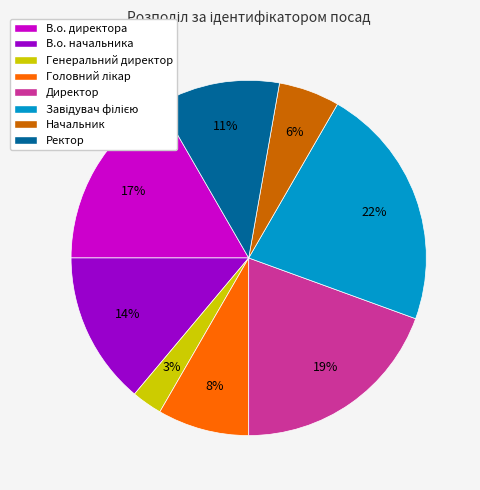

The В.о. директора slice represents 17% of the pie. True or false?

True